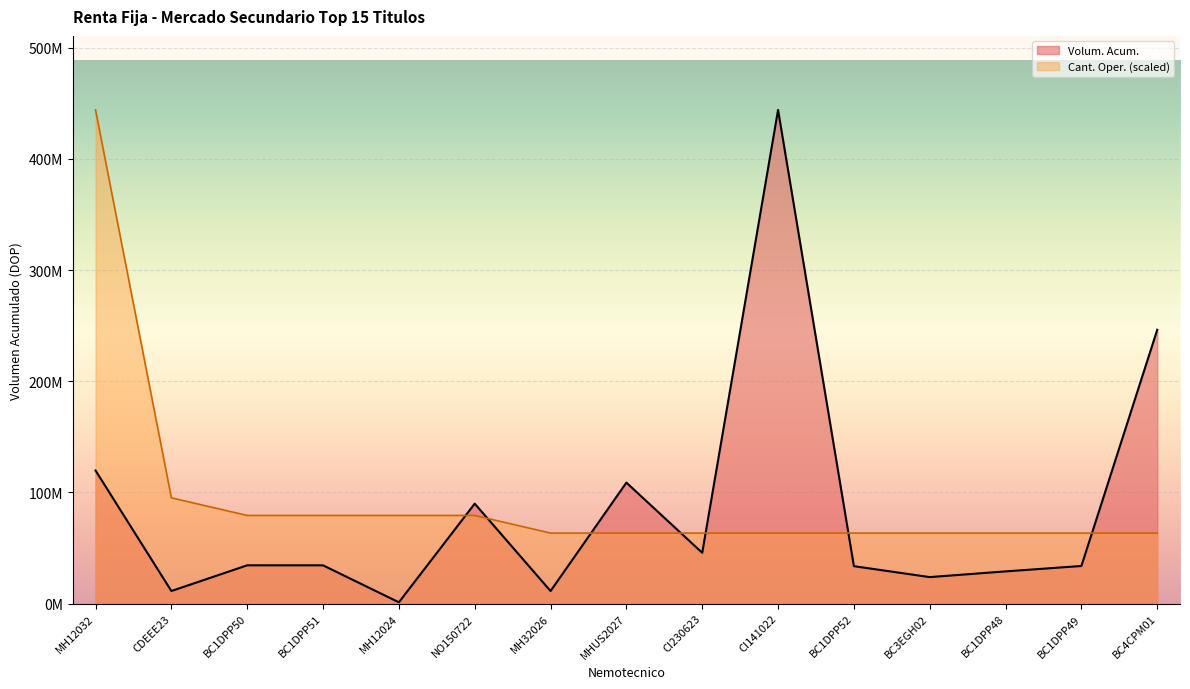

Is the value of Cant. Oper. at MH12024 greater than the value of Volum. Acum. at BC1DPP48?

Yes